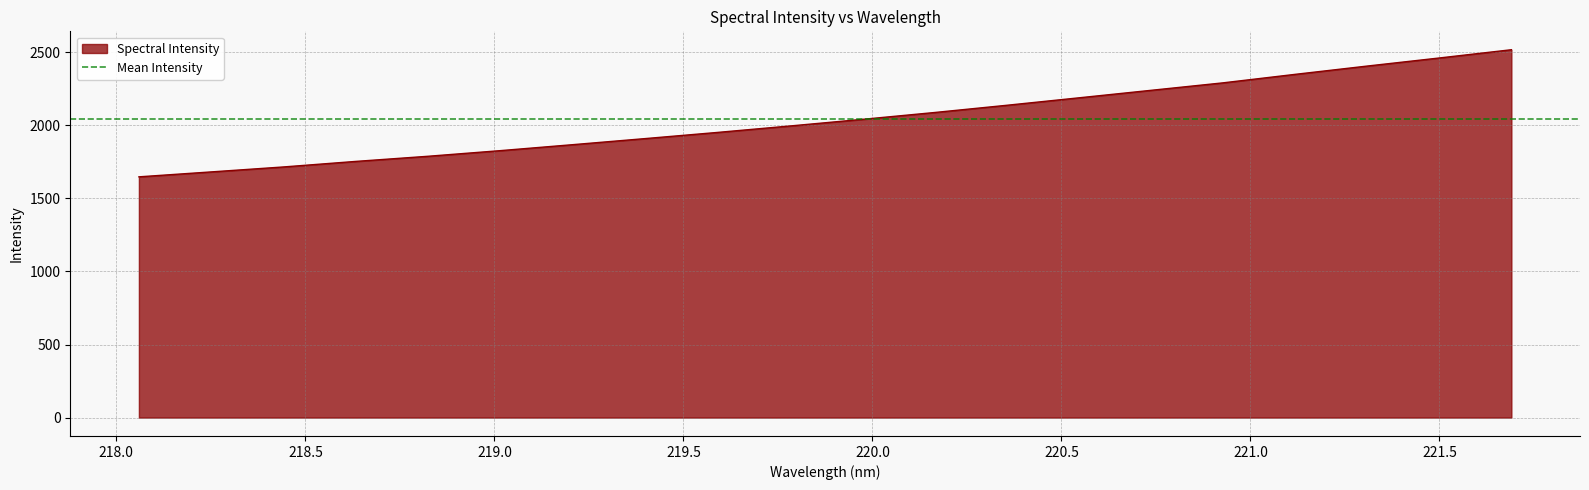

Reading left to right, list all the values displayed in this chart.

1647.9	1681.6	1715.6	1753.5	1788.7	1827.2	1868.0	1909.5	1951.6	1995.6	2040.8	2087.7	2137.2	2188.3	2239.7	2291.0	2349.2	2406.0	2461.4	2518.0